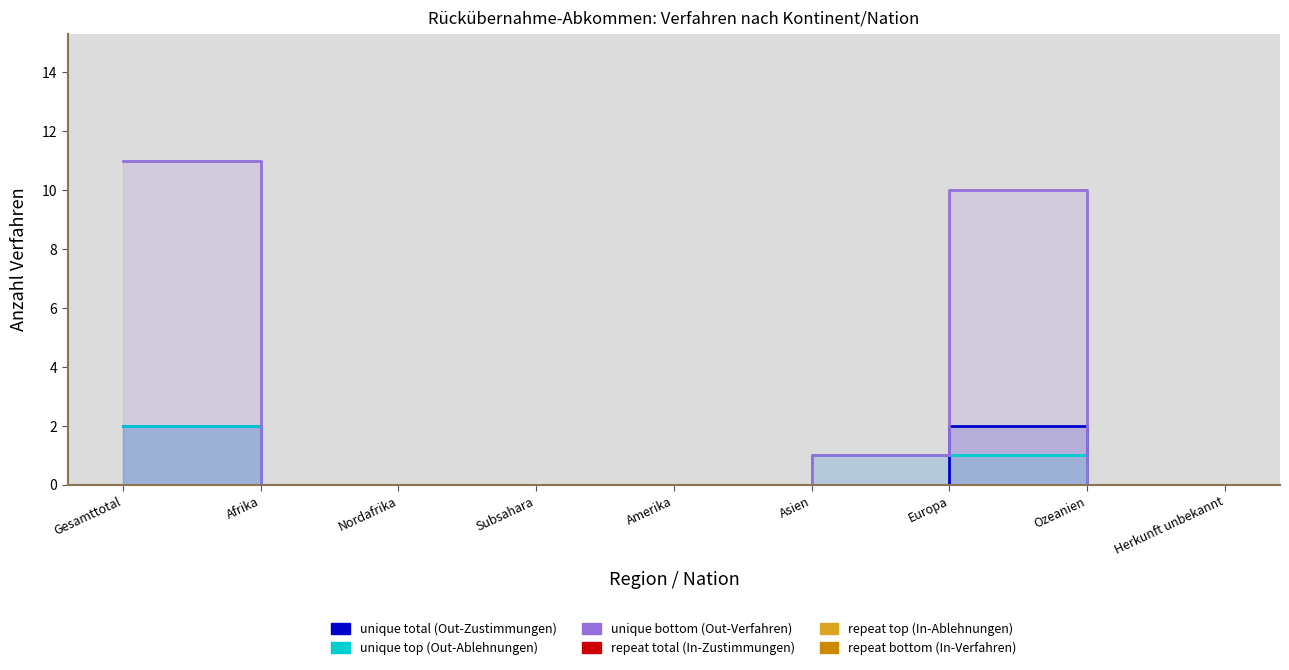

Is it true that unique bottom (Out-Verfahren) equals 1 at Asien?

True